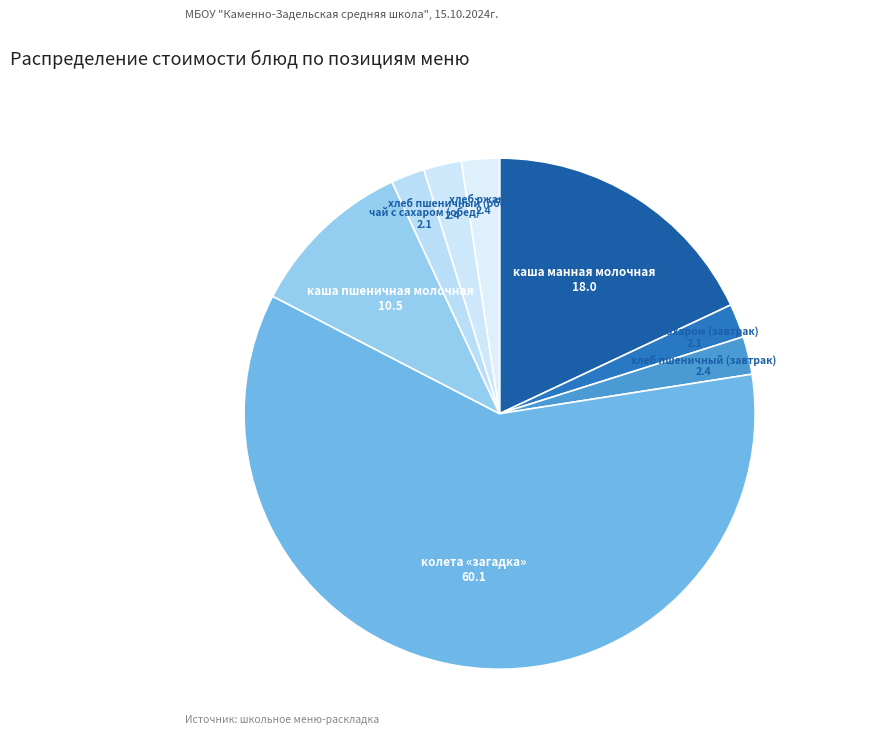

Rank the categories by value from lowest to highest.

чай с сахаром (завтрак), чай с сахаром (обед), хлеб пшеничный (завтрак), хлеб пшеничный (обед), хлеб ржаной, каша пшеничная молочная, каша манная молочная, колета «загадка»